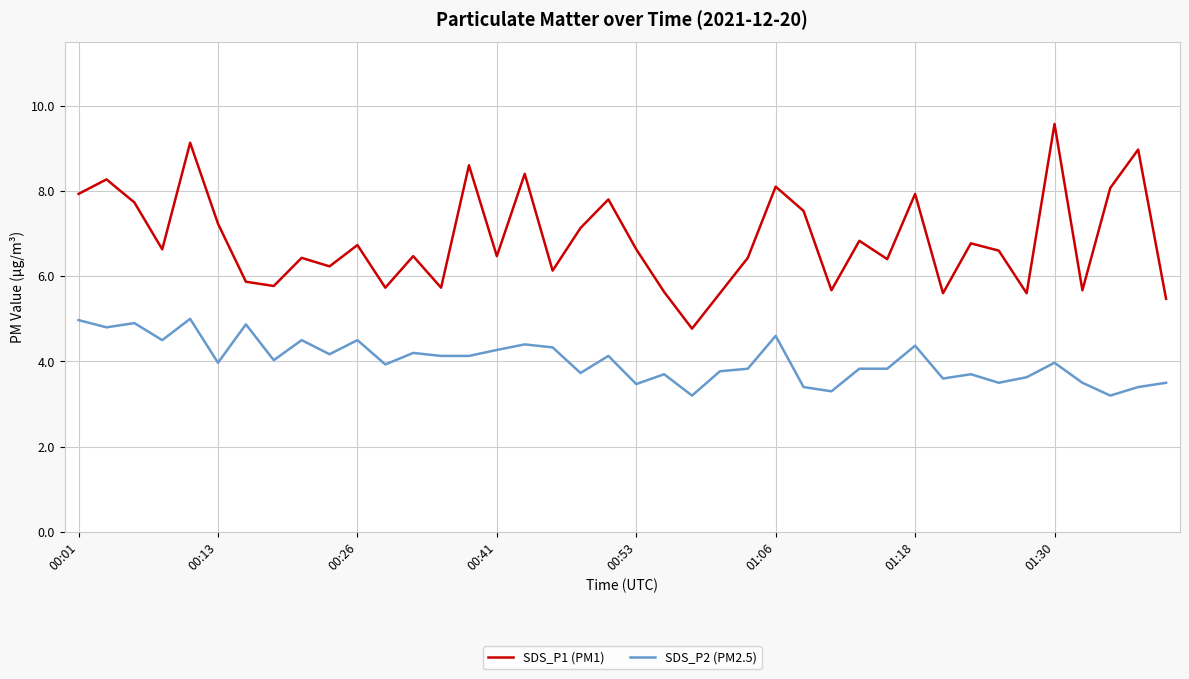

Which series has the largest total across all categories?

SDS_P1 (PM1)